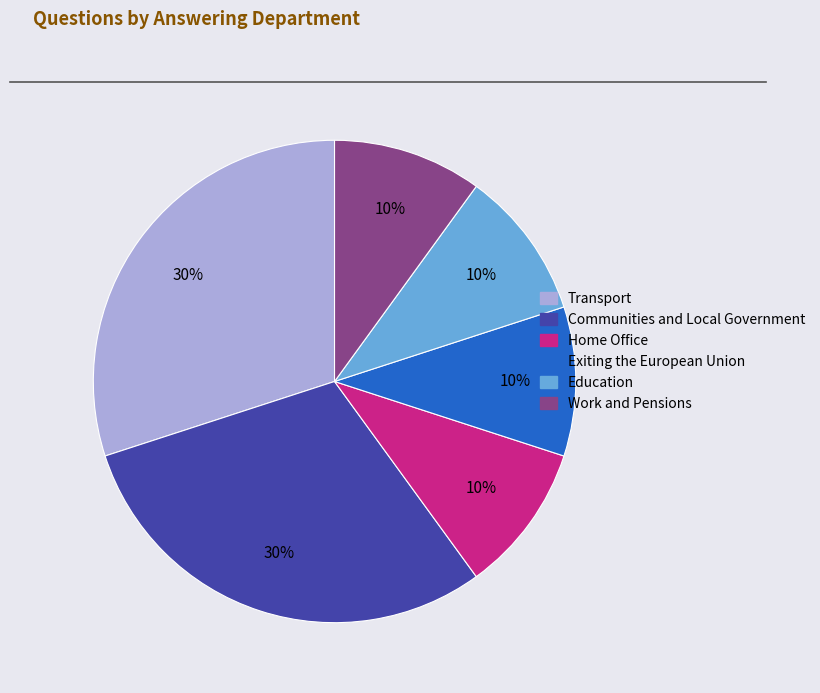

The Communities and Local Government slice represents 30% of the pie. True or false?

True